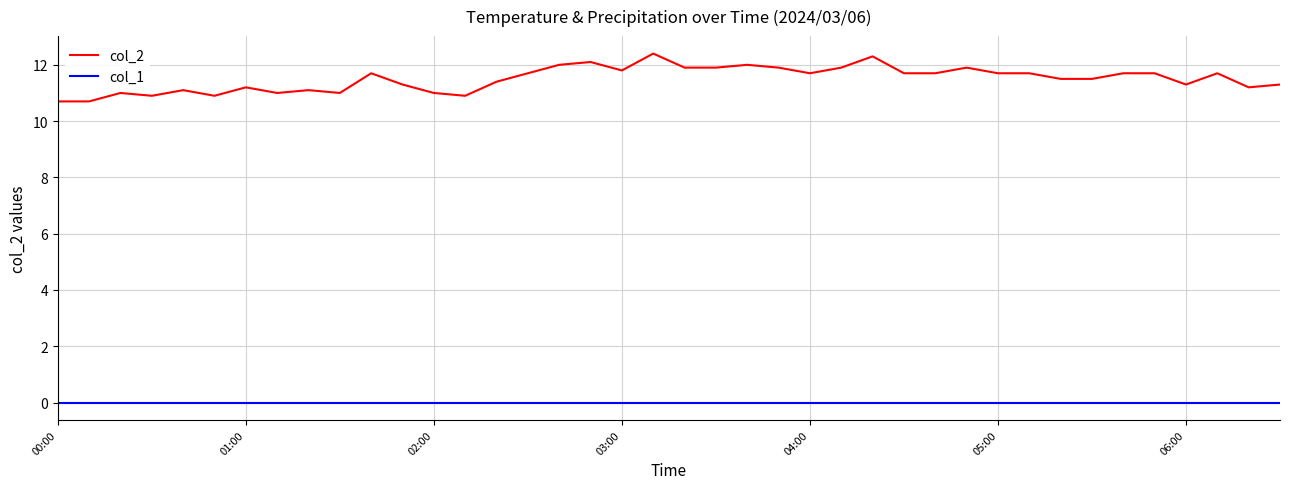

How many series are shown in this chart?

2